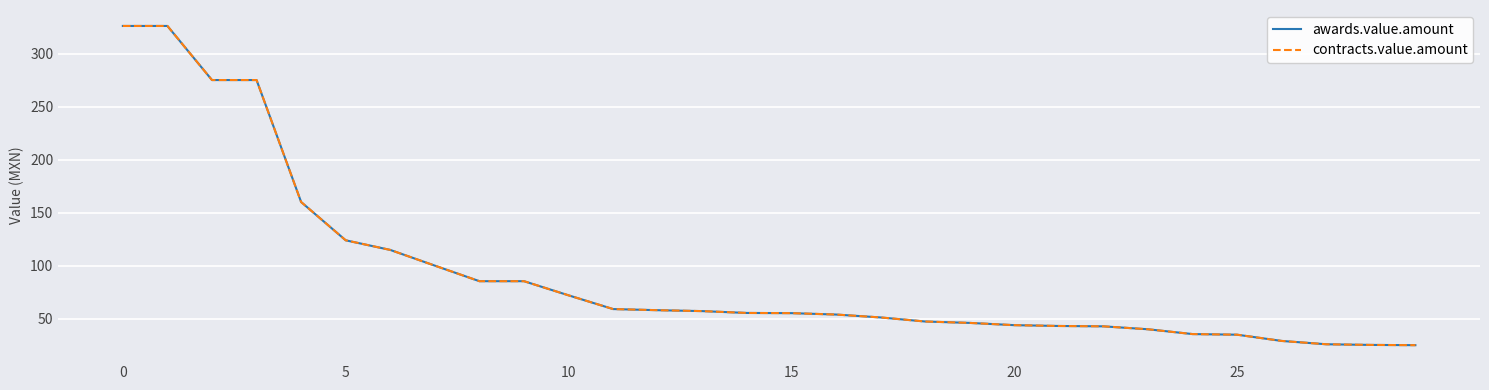

True or false: awards.value.amount and contracts.value.amount intersect in this chart.

False